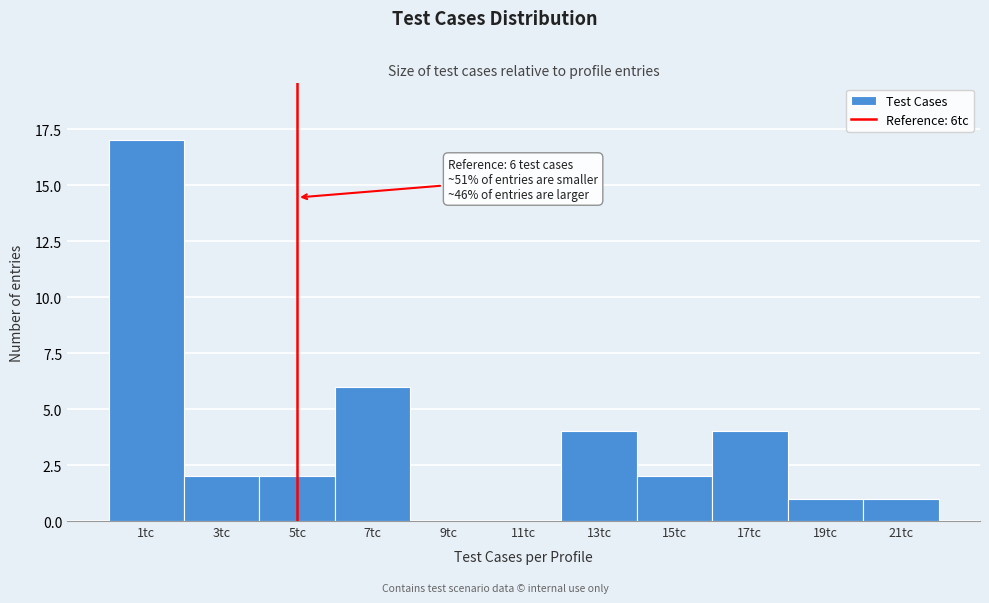

Reading left to right, extract all data points from this chart.

1tc=17	3tc=2	5tc=2	7tc=6	9tc=0	11tc=0	13tc=4	15tc=2	17tc=4	19tc=1	21tc=1